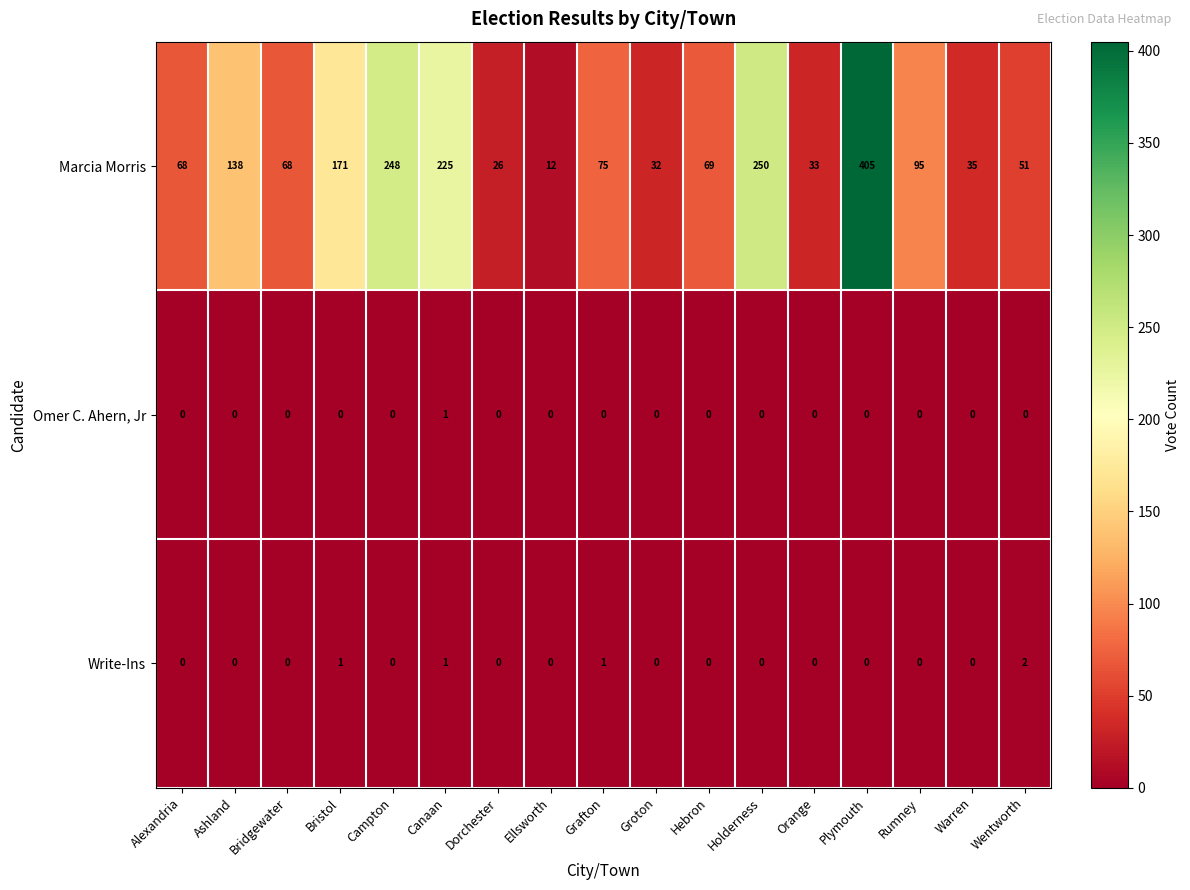

Which series has the largest range (max minus min)?

Marcia Morris